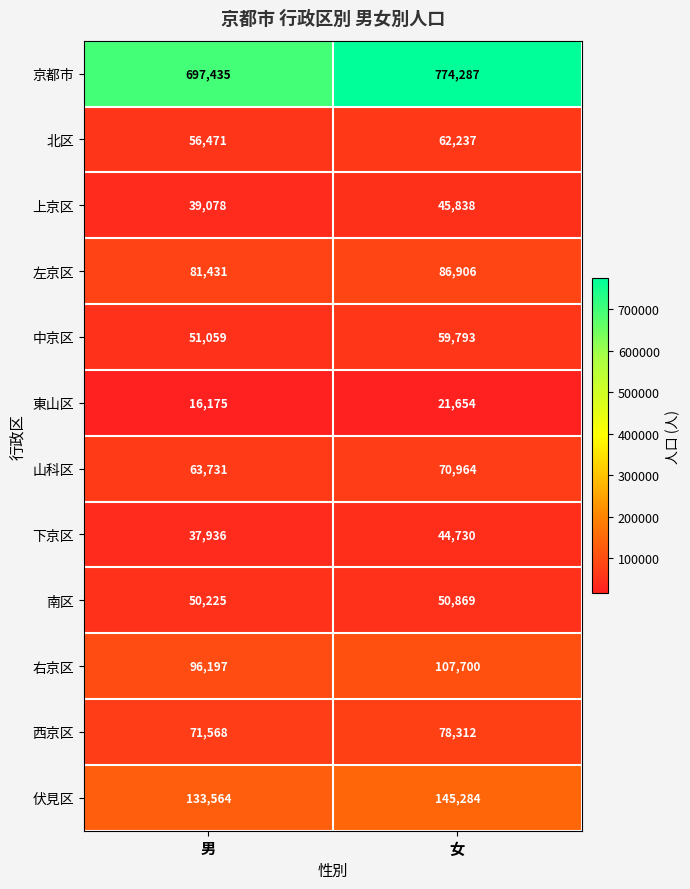

How many categories are shown in the chart?

2